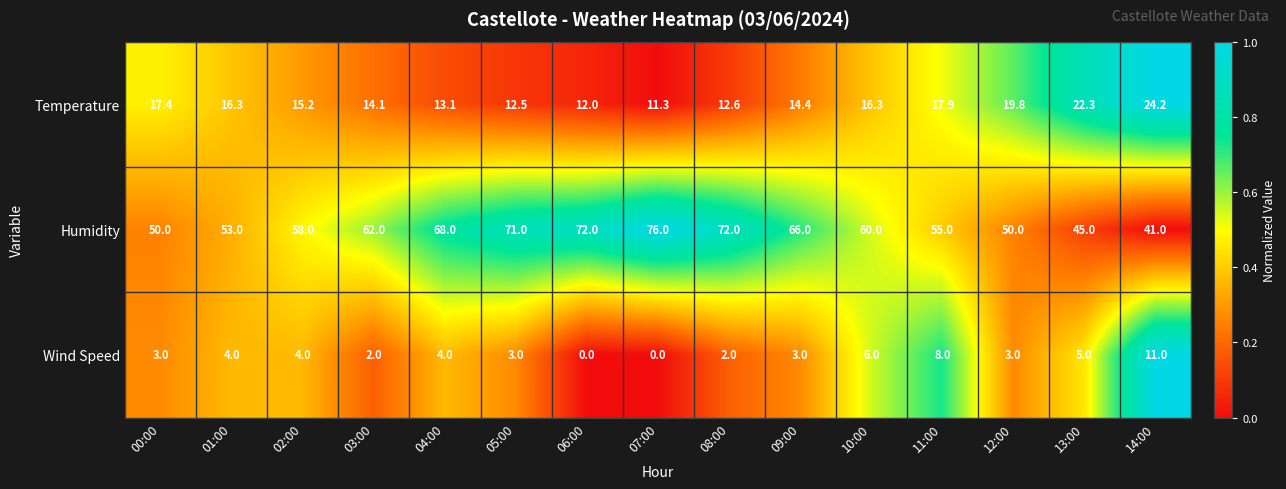

What is the sum of the Wind Speed values at 14:00 and 01:00?

15.0